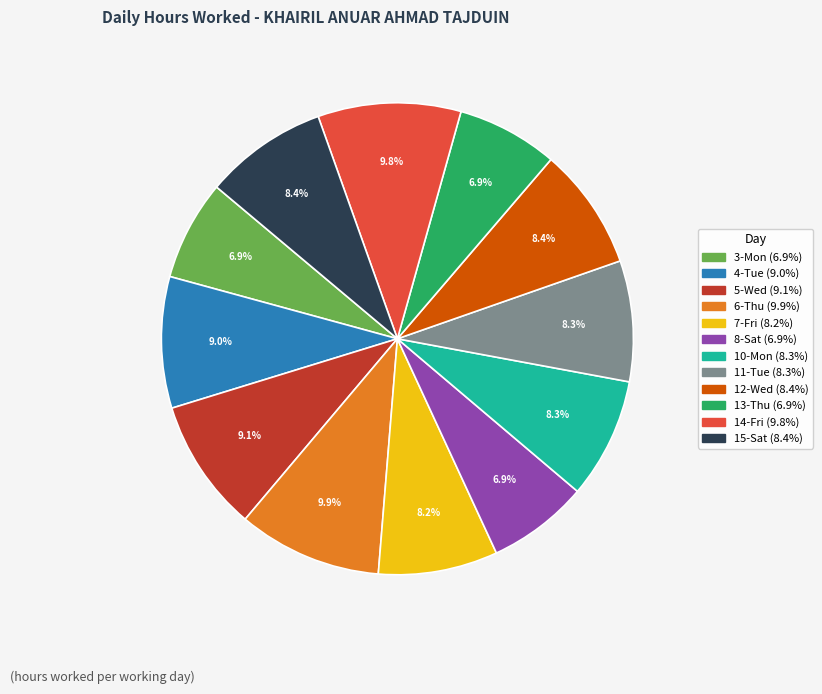

Approximately how many times larger is the value at 14-Fri compared to 4-Tue?

1.1